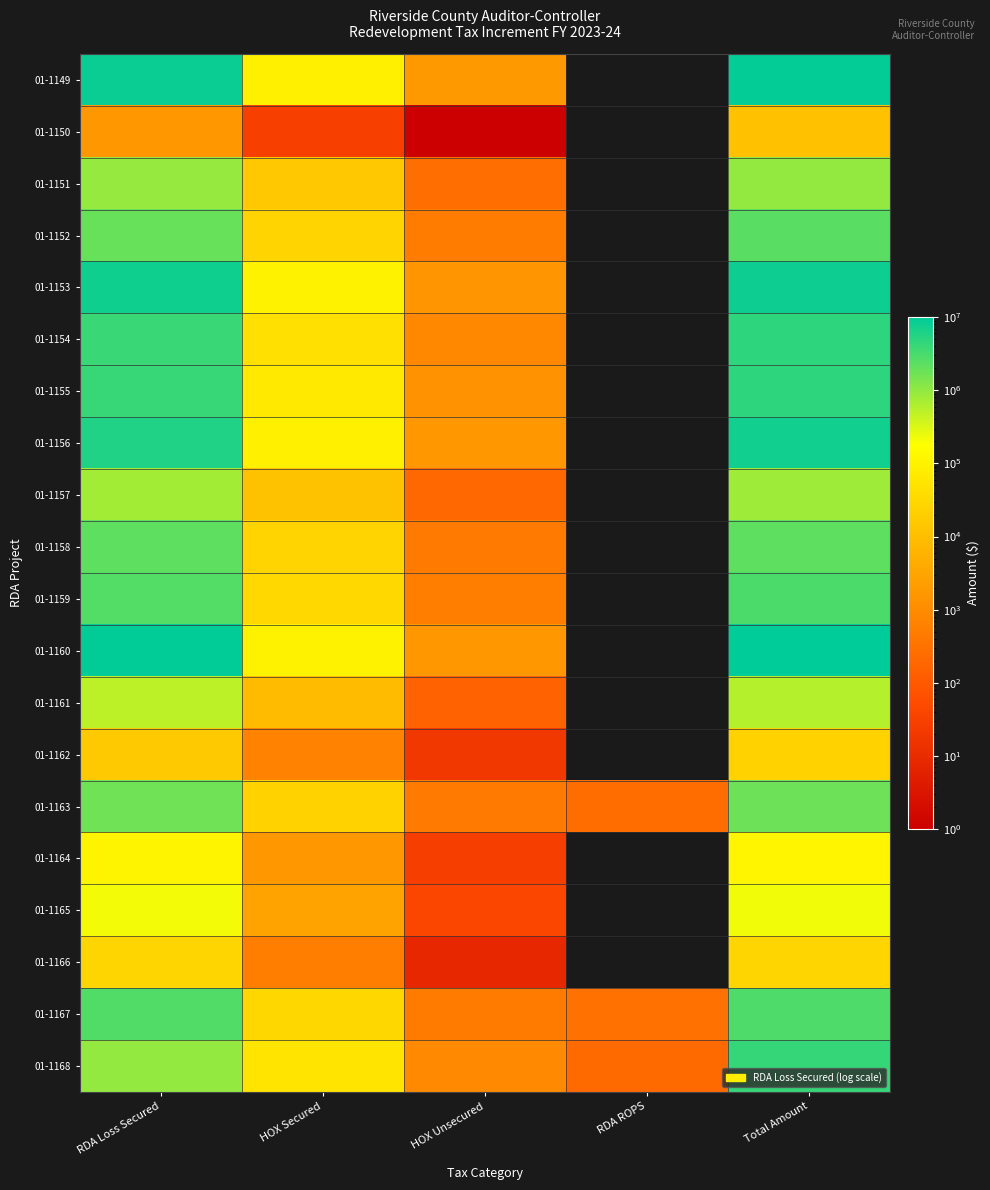

List the series in order of their peak value, highest first.

01-1160, 01-1149, 01-1153, 01-1156, 01-1155, 01-1154, 01-1168, 01-1159, 01-1167, 01-1152, 01-1158, 01-1163, 01-1151, 01-1157, 01-1161, 01-1165, 01-1164, 01-1166, 01-1162, 01-1150